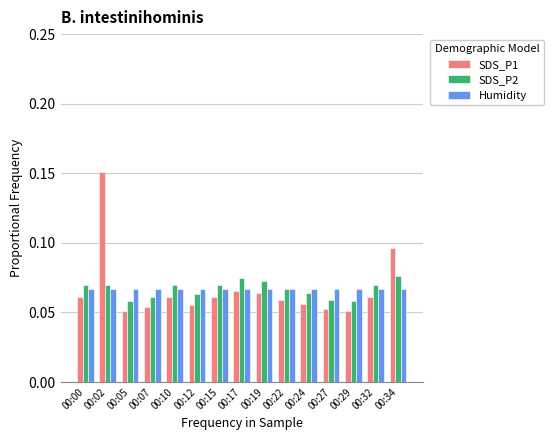

Rank the series at 00:29 from lowest to highest value.

SDS_P1, SDS_P2, Humidity